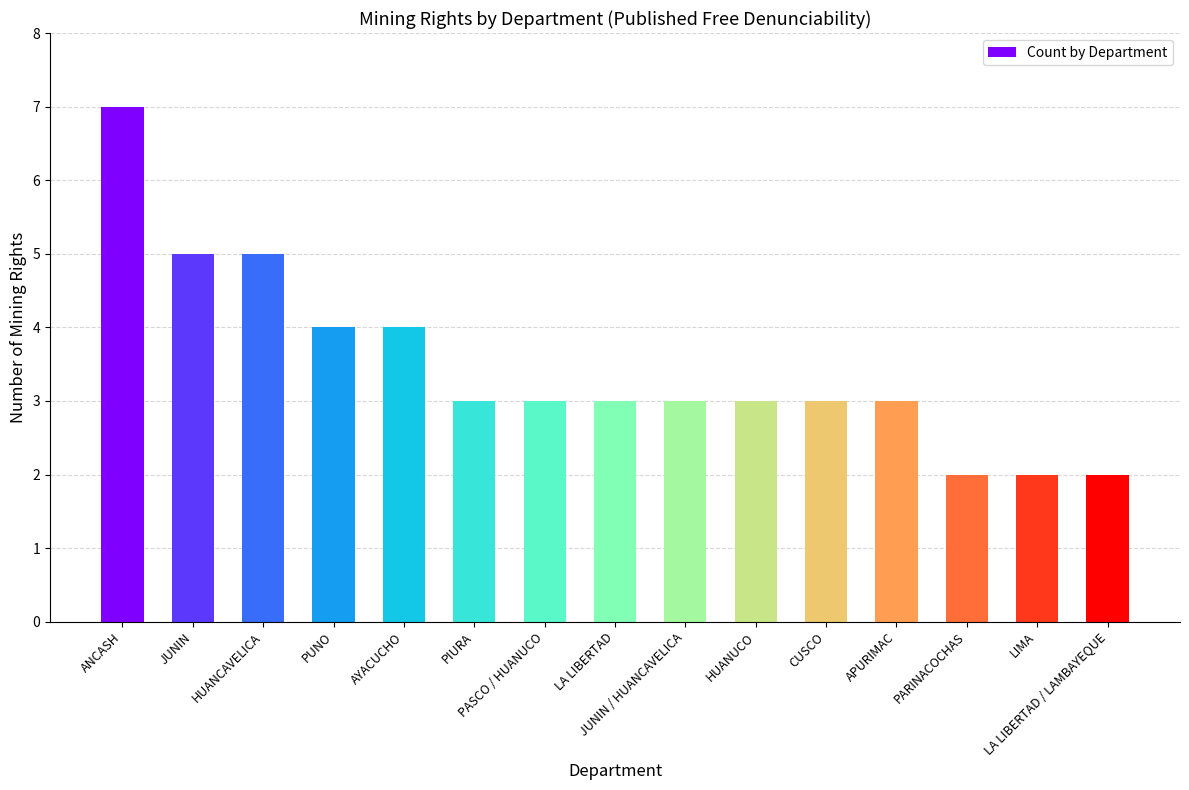

What is the minimum value shown in the chart?

2